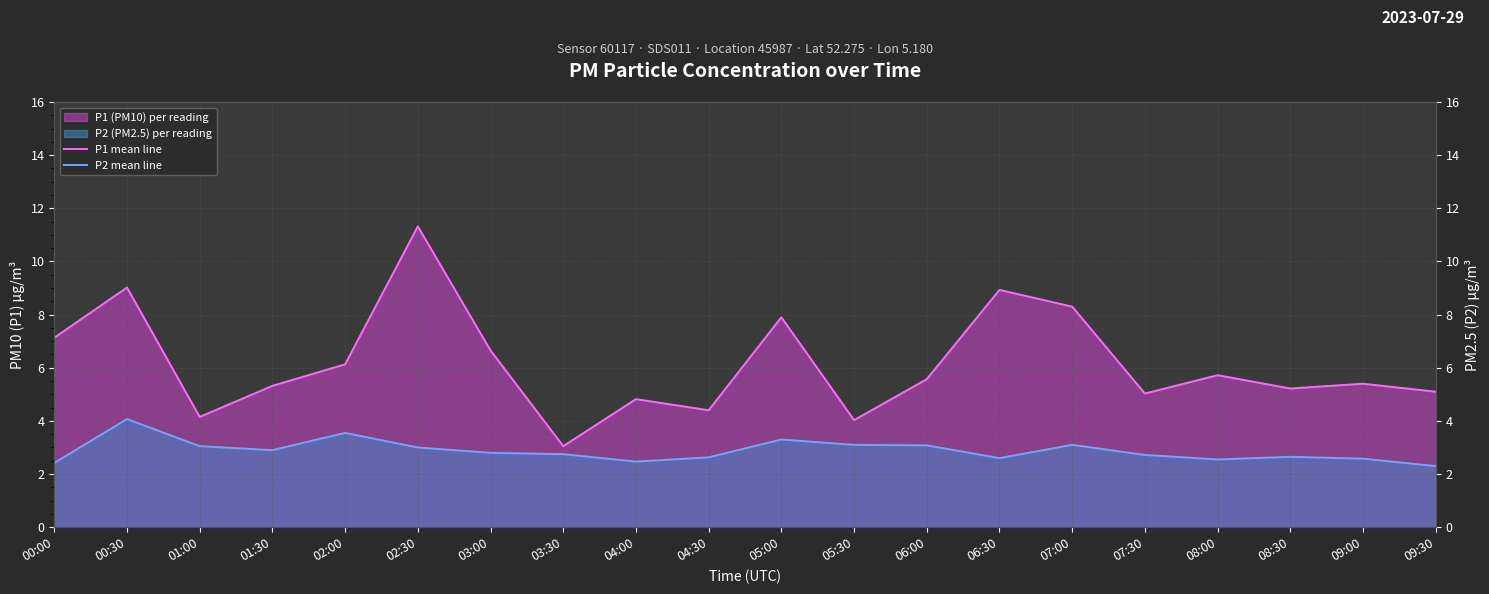

Reading left to right, what are all the values shown in this chart?

P1 mean line: 7.1	9.0	4.2	5.3	6.1	11.3	6.7	3.0	4.8	4.4	7.9	4.0	5.6	8.9	8.3	5.0	5.7	5.2	5.4	5.1
P2 mean line: 2.4	4.1	3.0	2.9	3.5	3.0	2.8	2.8	2.5	2.6	3.3	3.1	3.1	2.6	3.1	2.7	2.5	2.6	2.6	2.3